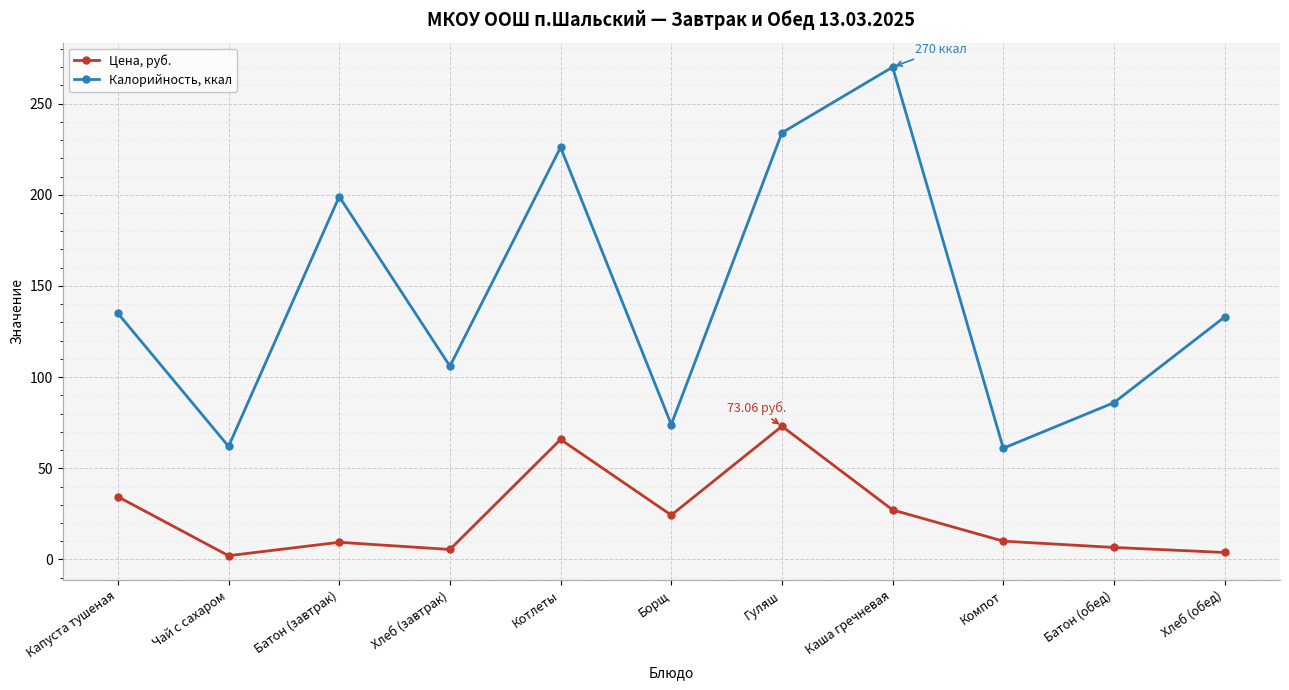

What is the difference between the Калорийность, ккал values at Борщ and Батон (завтрак)?

125.0